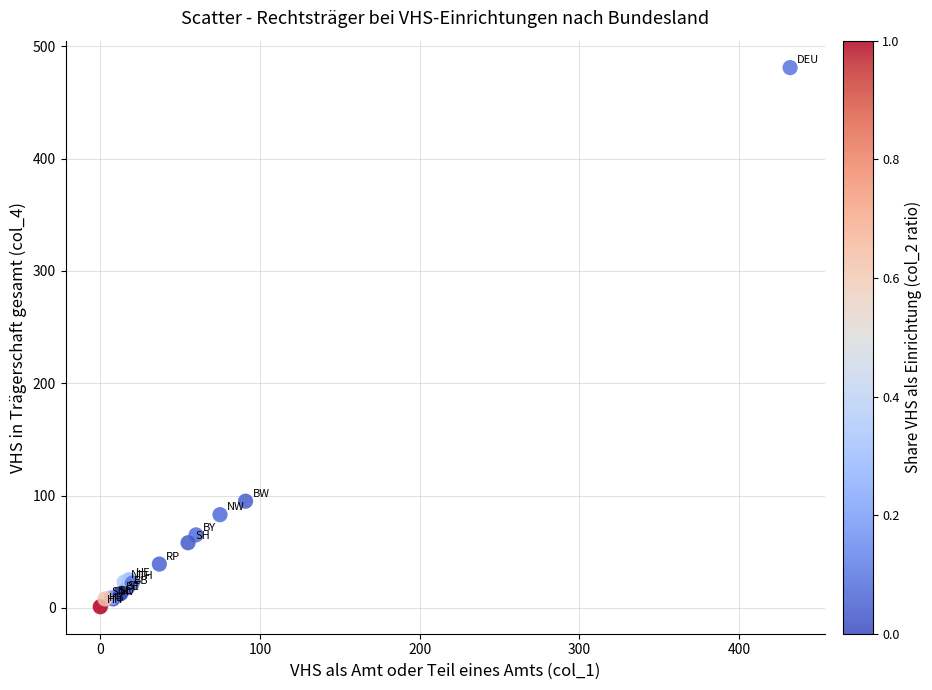

What Y value in the scatter plot is closest to 241?

95